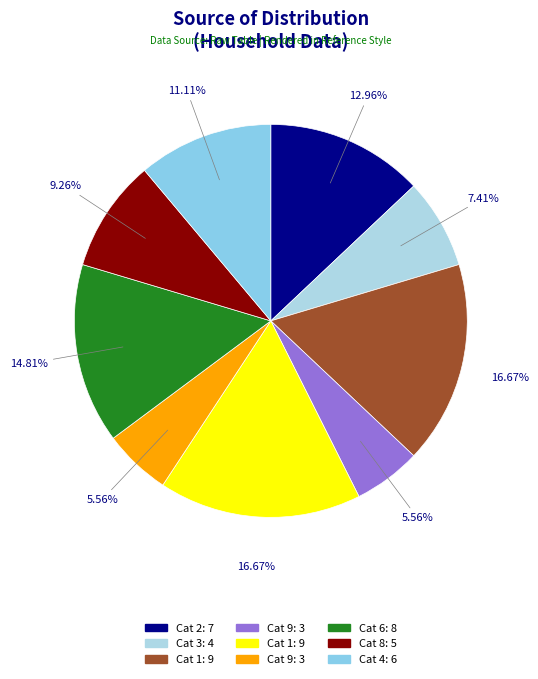

How many segments does this pie chart have?

9